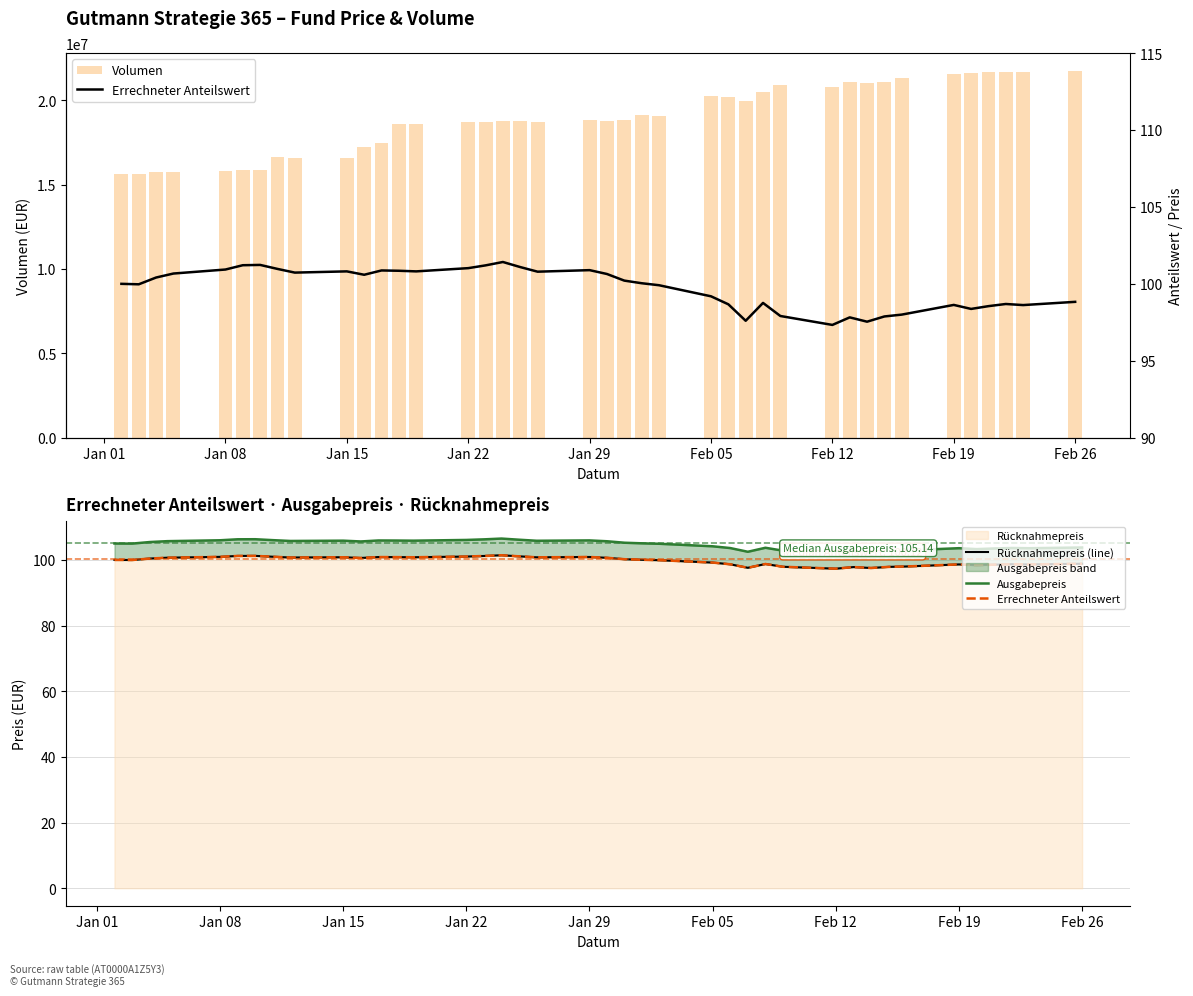

What is the maximum value for Rücknahmepreis?

101.4